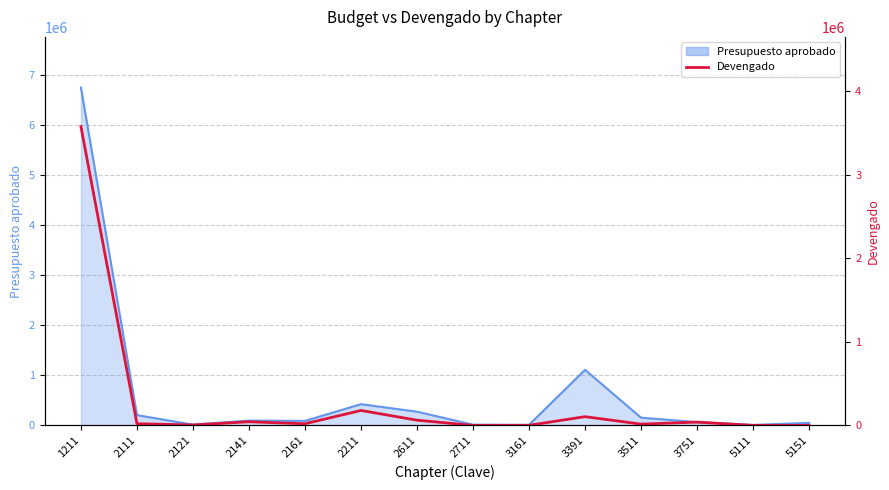

How many interior local valleys (lower than both neighbors) does the data have?

4